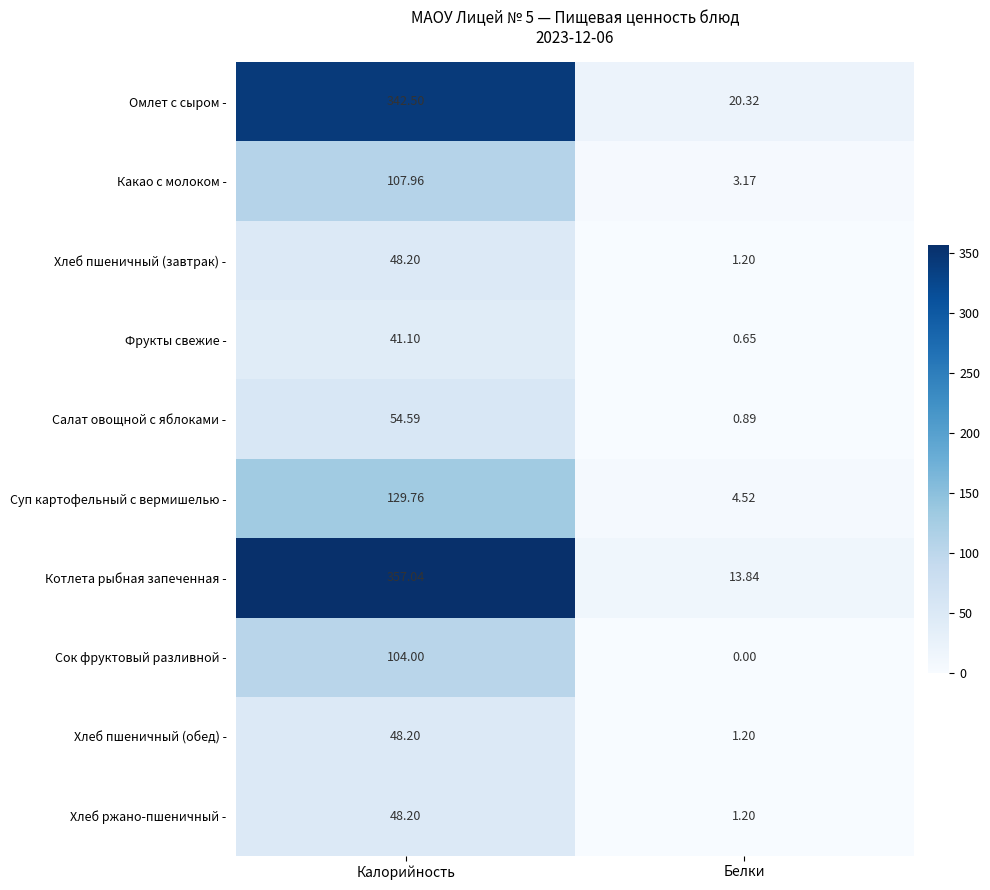

Which series has the largest range (max minus min)?

Котлета рыбная запеченная -